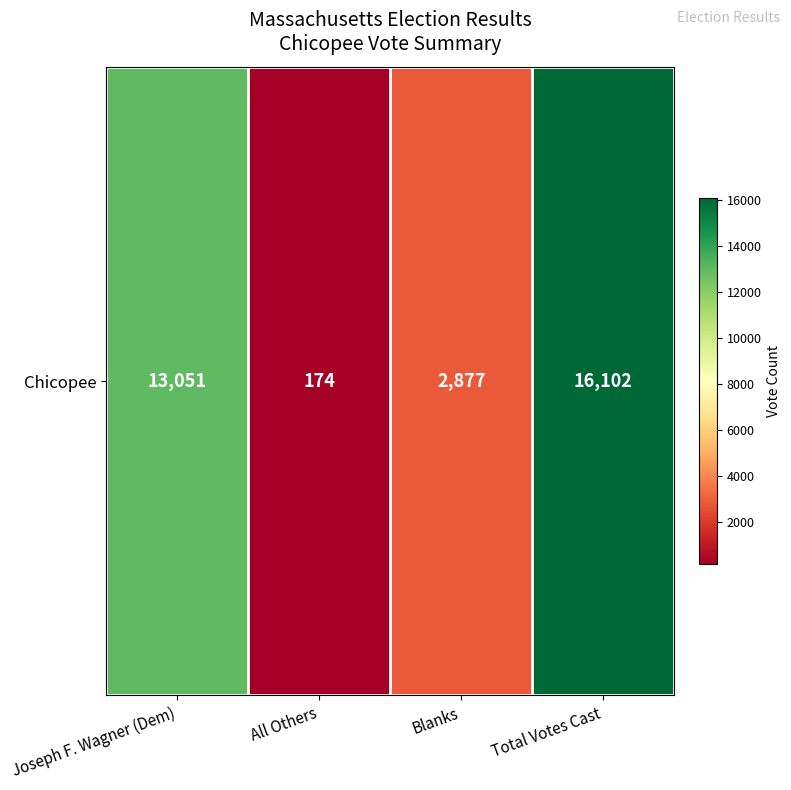

What is the minimum value shown in the chart?

174